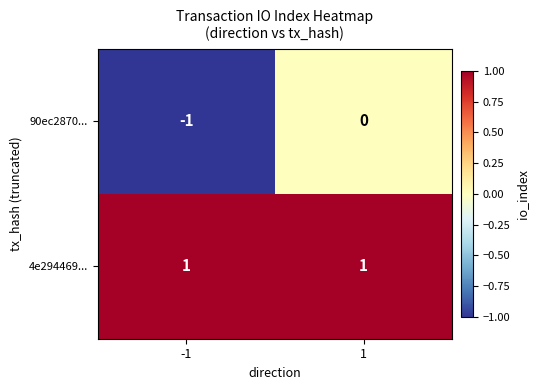

Reading right to left, transcribe all the data shown in this chart.

90ec2870...: 0	-1
4e294469...: 1	1